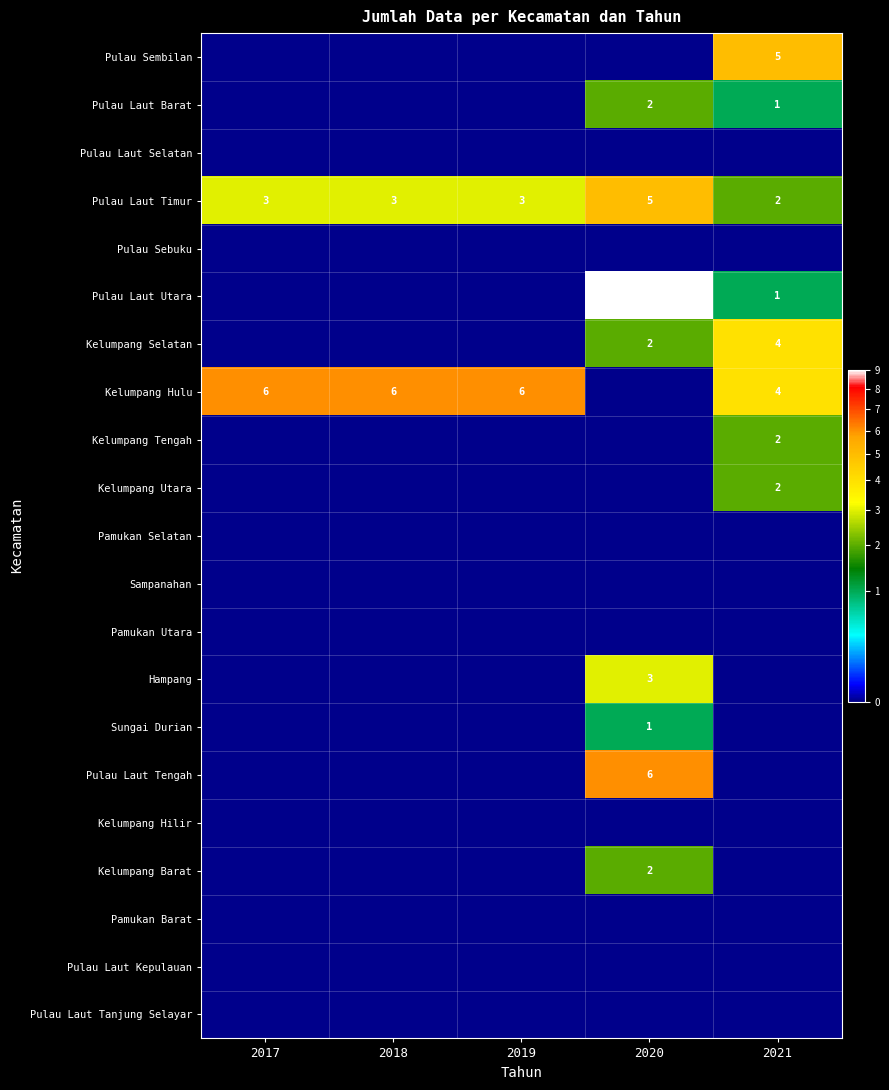

The Pulau Laut Timur series shows 3 at 2018. True or false?

True